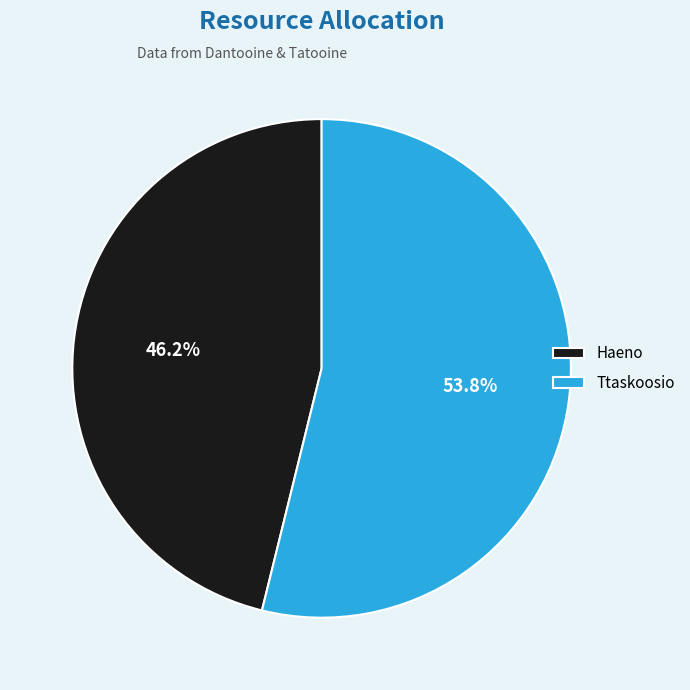

What is the smallest slice in the pie chart?

Haeno